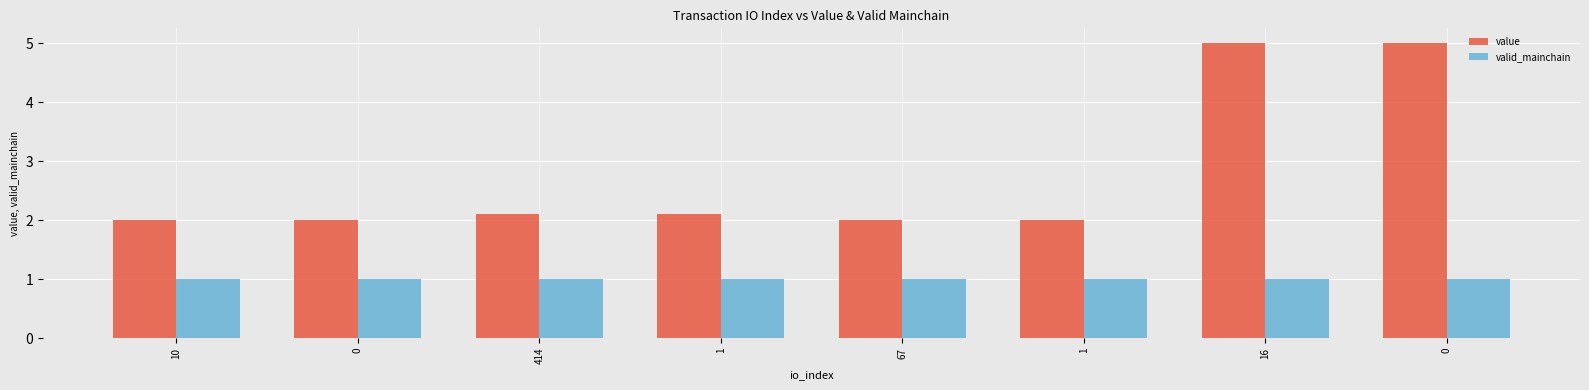

How many categories are shown in the chart?

8